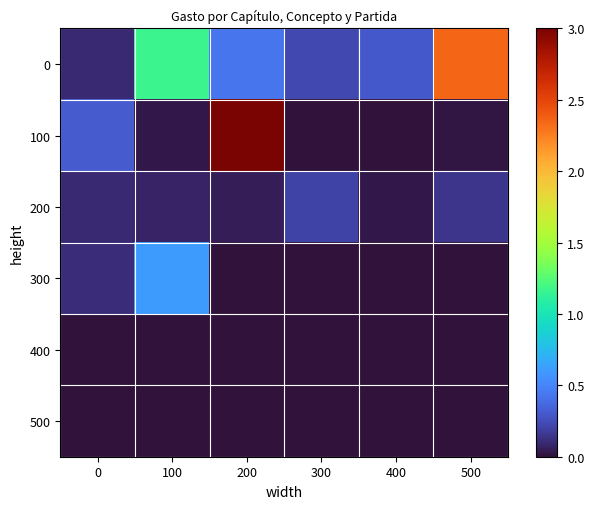

Reading left to right, extract all data points from this chart.

0: 0=0.1	100=1.2	200=0.4	300=0.2	400=0.3	500=2.3
100: 0=0.3	100=0.0	200=3.0	300=0.0	400=0.0	500=0.0
200: 0=0.1	100=0.1	200=0.0	300=0.2	400=0.0	500=0.1
300: 0=0.1	100=0.6	200=0.0	300=0.0	400=0.0	500=0.0
400: 0=0.0	100=0.0	200=0.0	300=0.0	400=0.0	500=0.0
500: 0=0.0	100=0.0	200=0.0	300=0.0	400=0.0	500=0.0